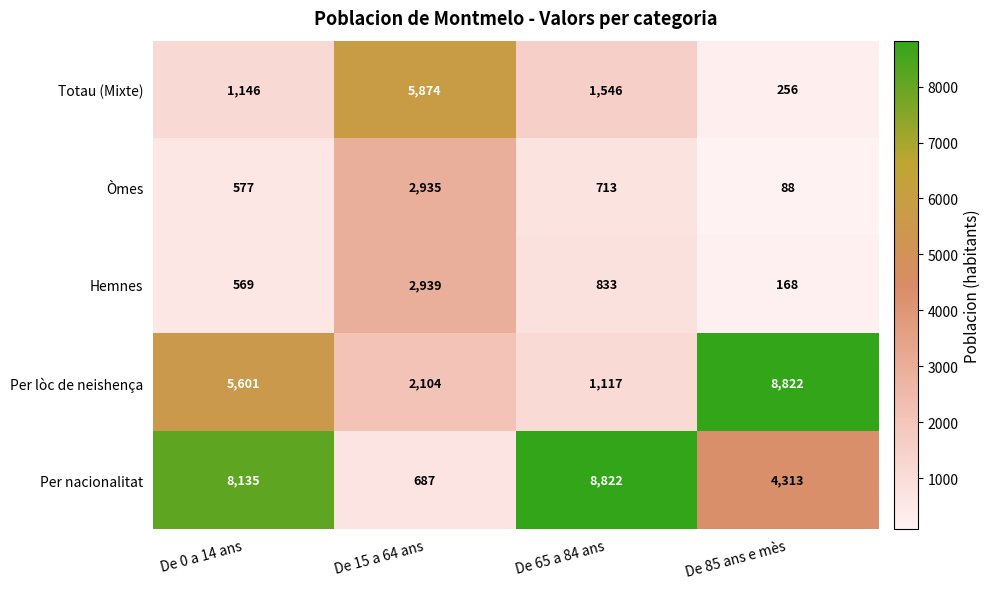

What is the sum of all Per nacionalitat values?

21957